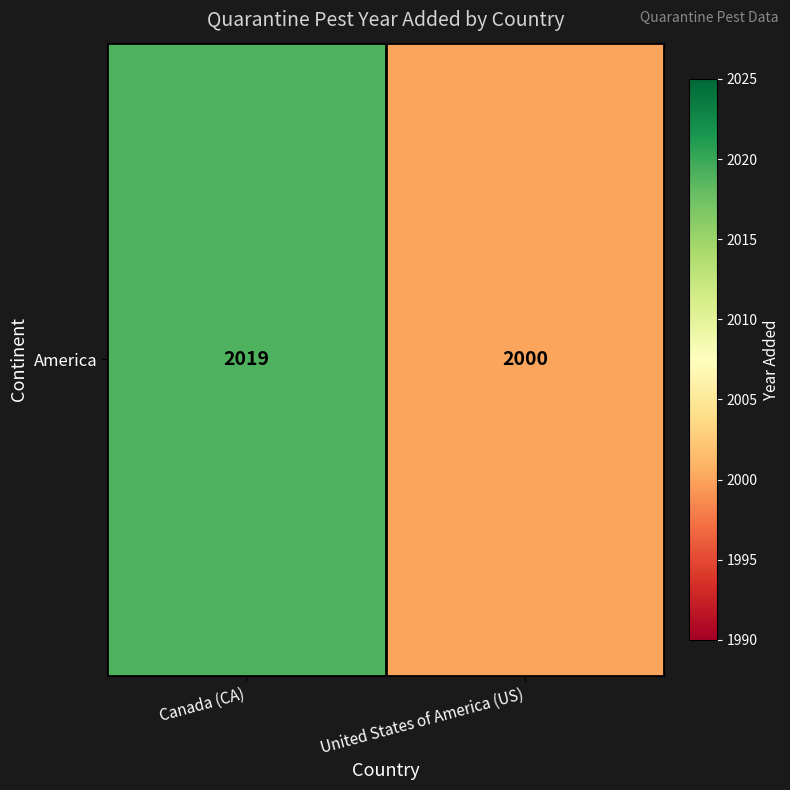

Approximately how many times larger is the value at Canada (CA) compared to United States of America (US)?

1.0